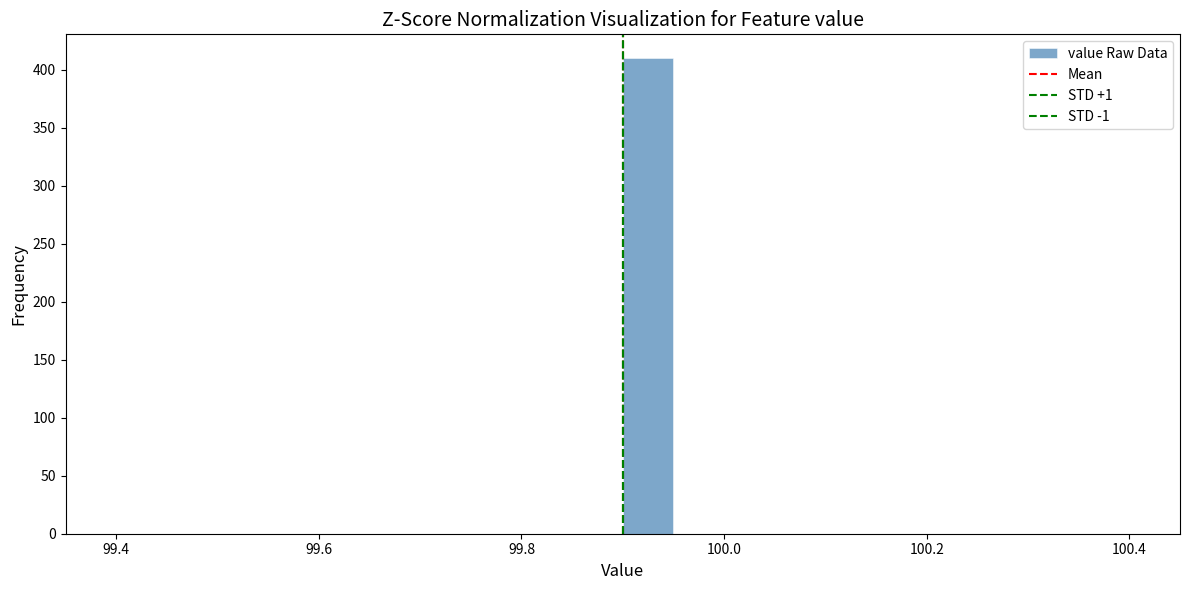

Around what value on the x-axis is the tallest bar? Give the approximate position of its centre, as read against the axis.

99.92